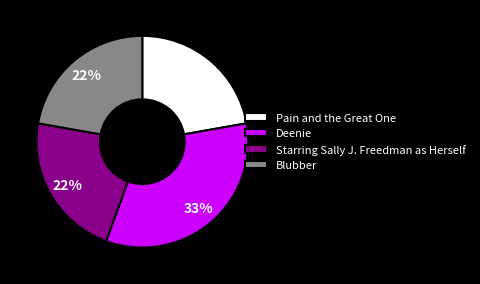

Which category has the biggest portion of the pie?

Deenie